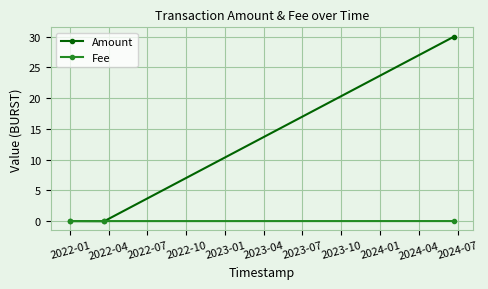

Which series has the widest spread of values?

Amount